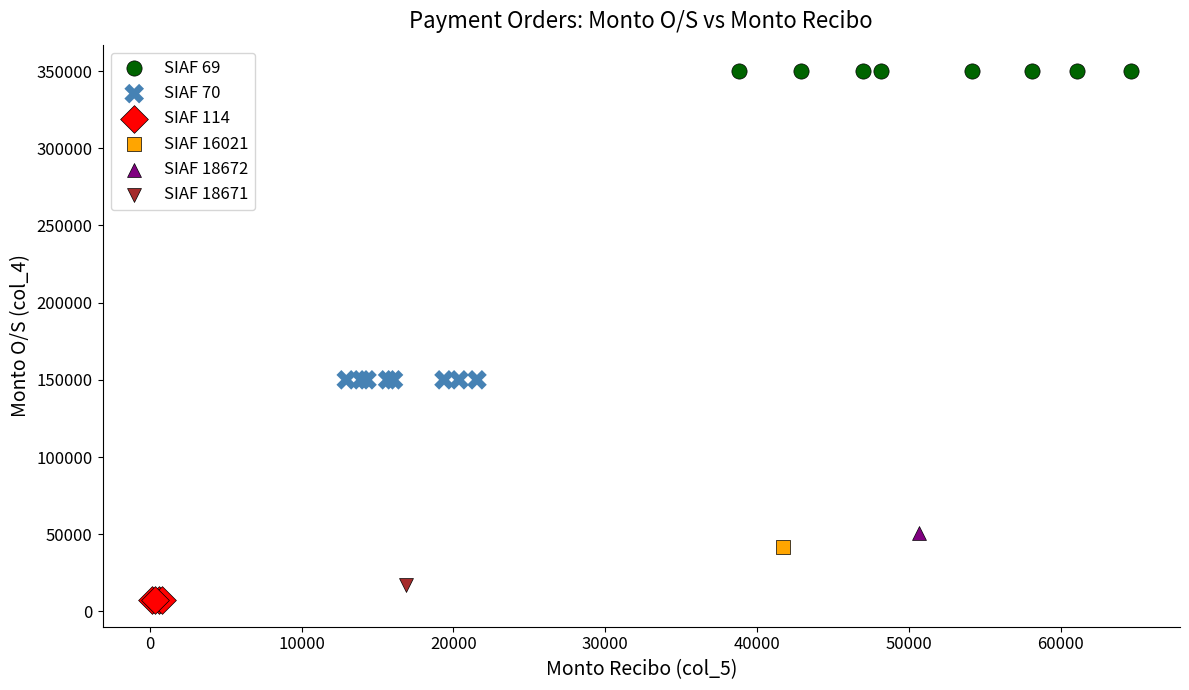

What are all the series names shown in the legend?

SIAF 69, SIAF 70, SIAF 114, SIAF 16021, SIAF 18672, SIAF 18671